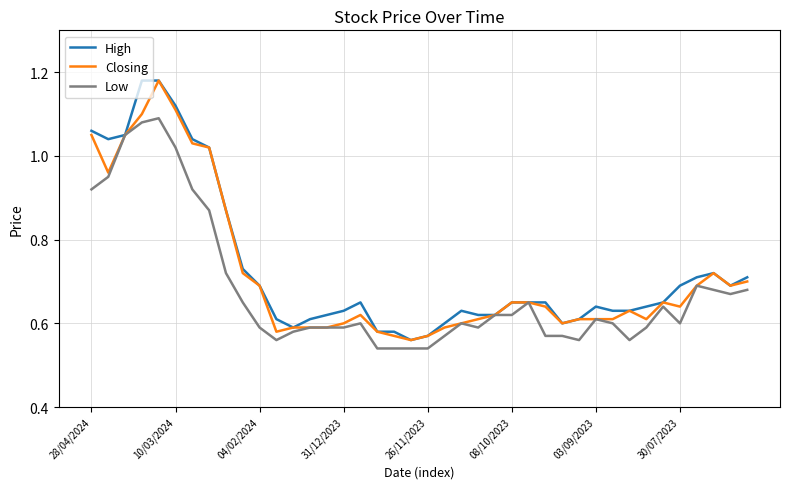

Which category has the lowest value in the Closing series?

19